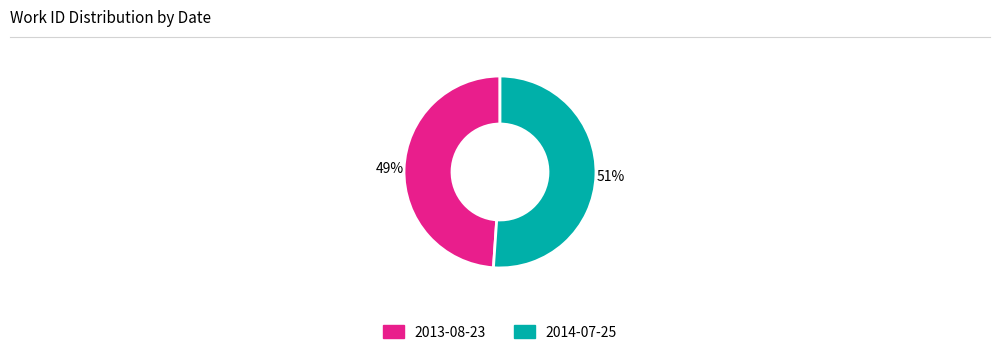

Which has a higher value, 2014-07-25 or 2013-08-23?

2014-07-25